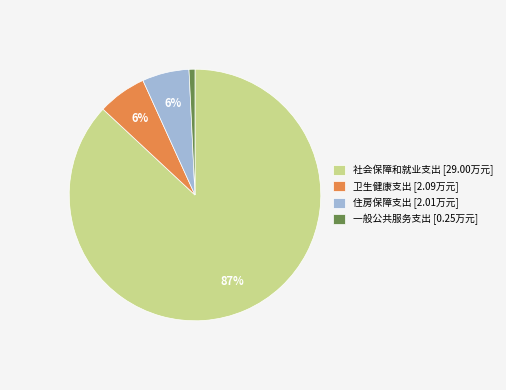

Approximately how many times larger is the value at 住房保障支出 compared to 卫生健康支出?

1.0